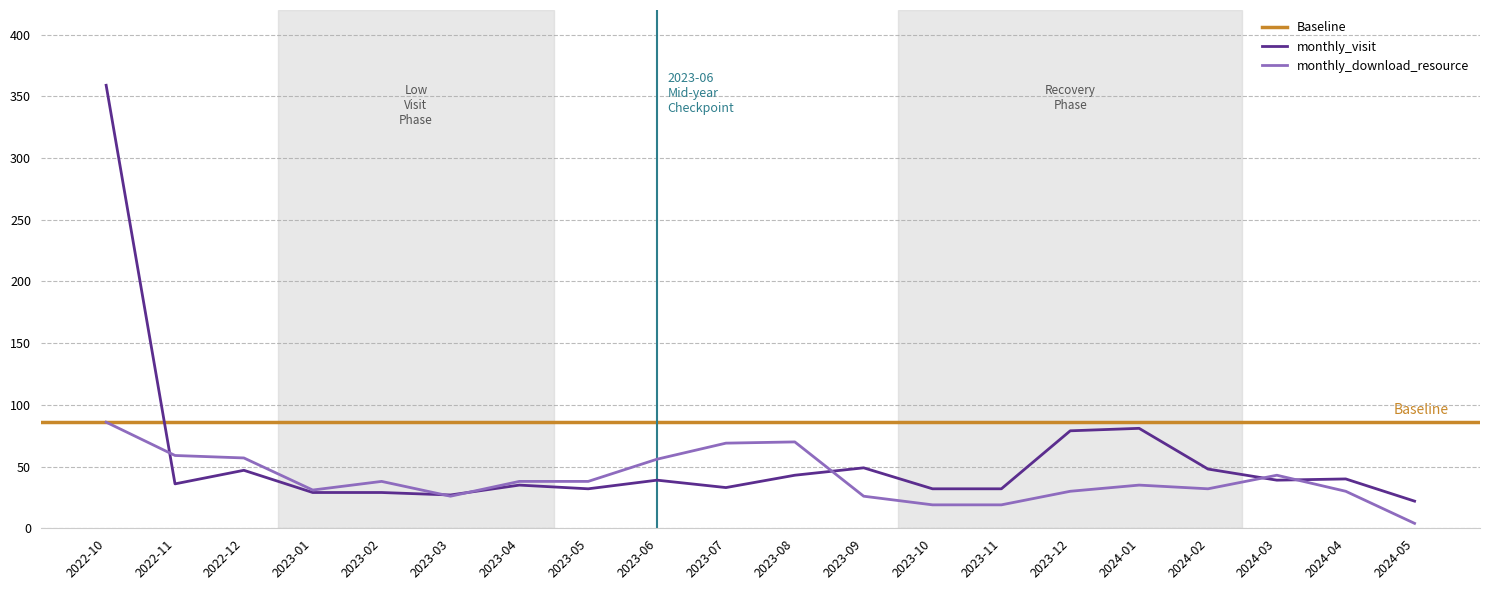

At which category is the sum across all series the highest?

2022-10